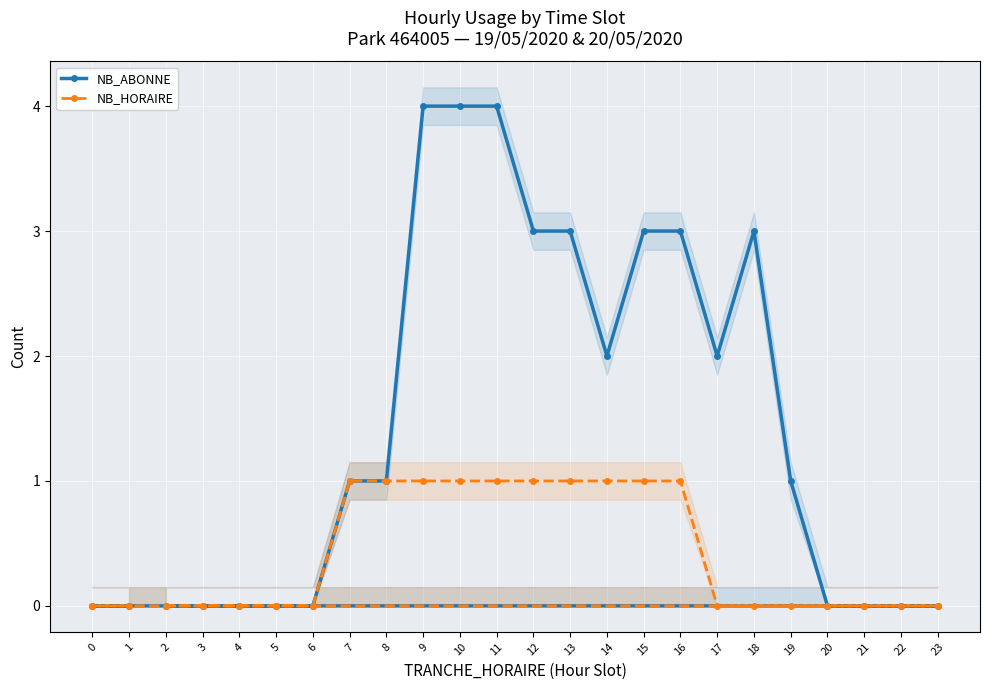

Is it true that NB_HORAIRE equals 1 at 3?

False